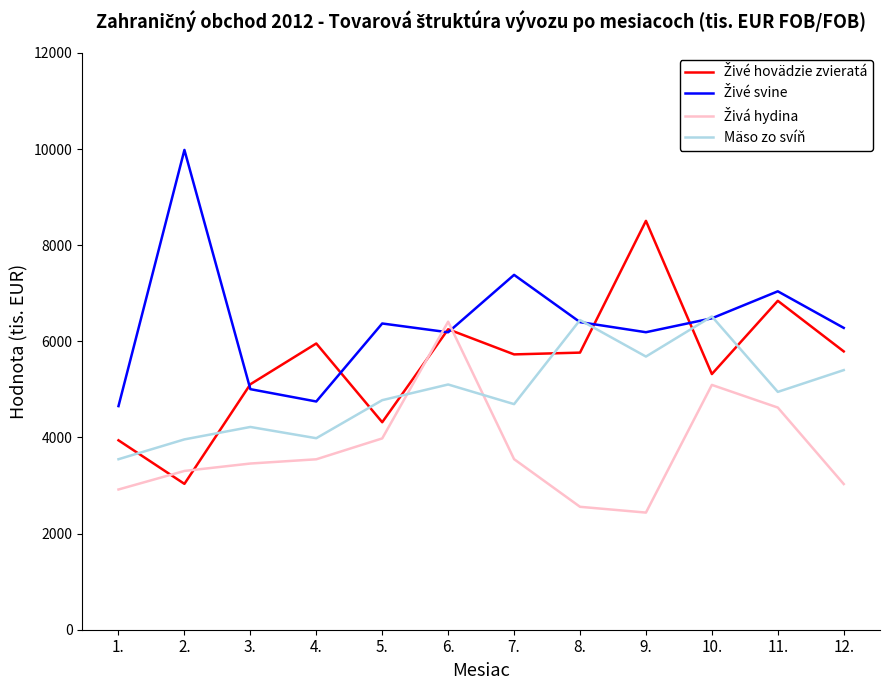

What position from the right is 12.?

1